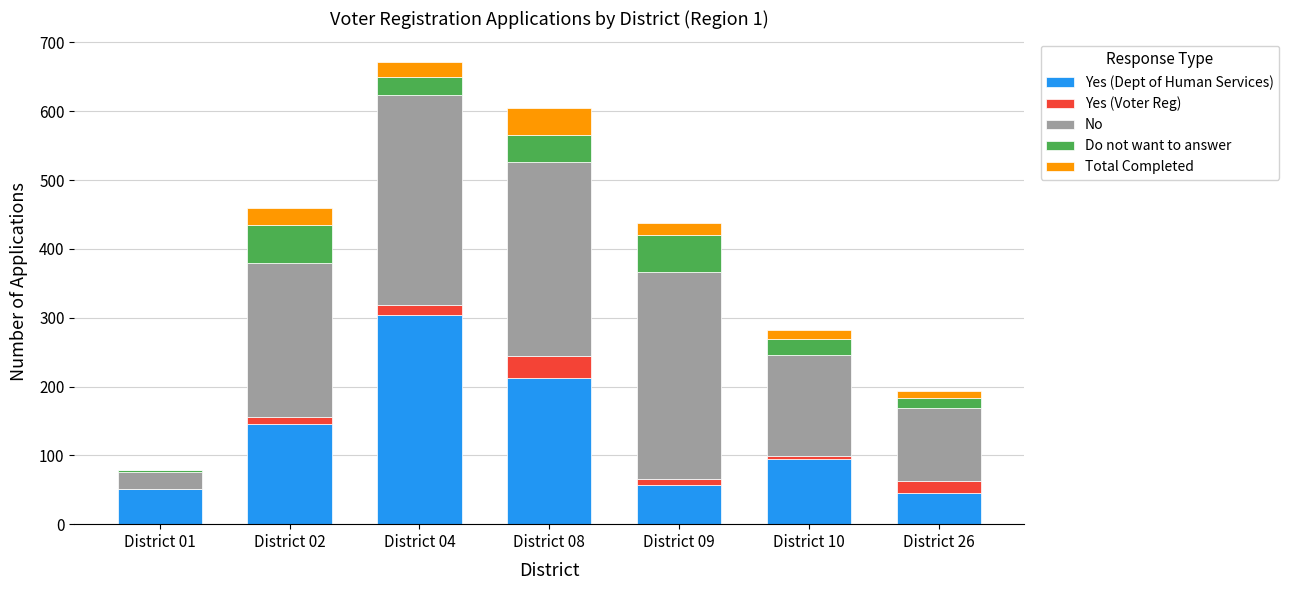

What is the highest value of the Yes (Dept of Human Services) series?

304